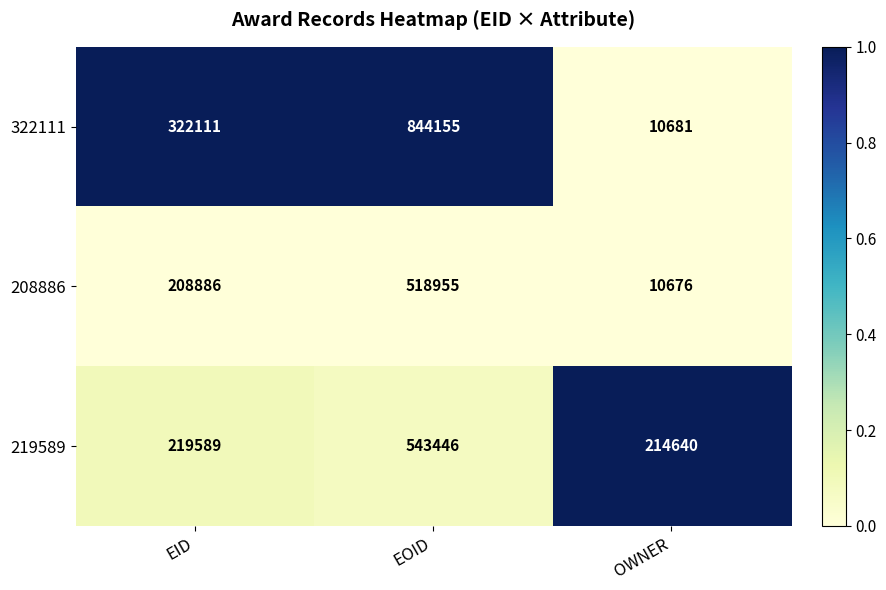

How many categories are shown in the chart?

3